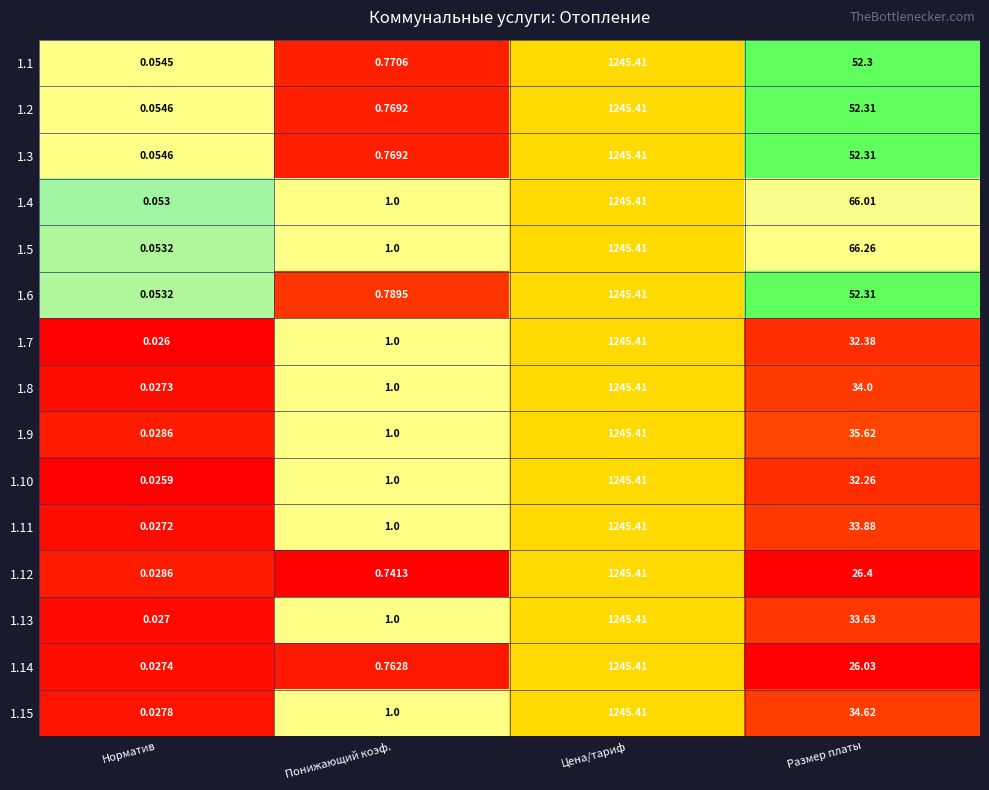

Between Норматив and Цена/тариф, which series saw the biggest shift?

1.10